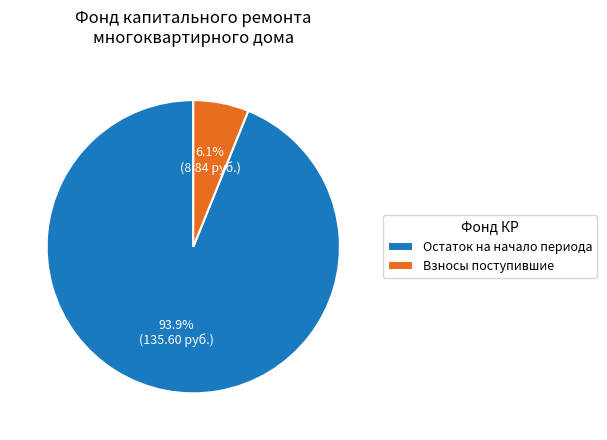

Count the number of slices in the pie.

2